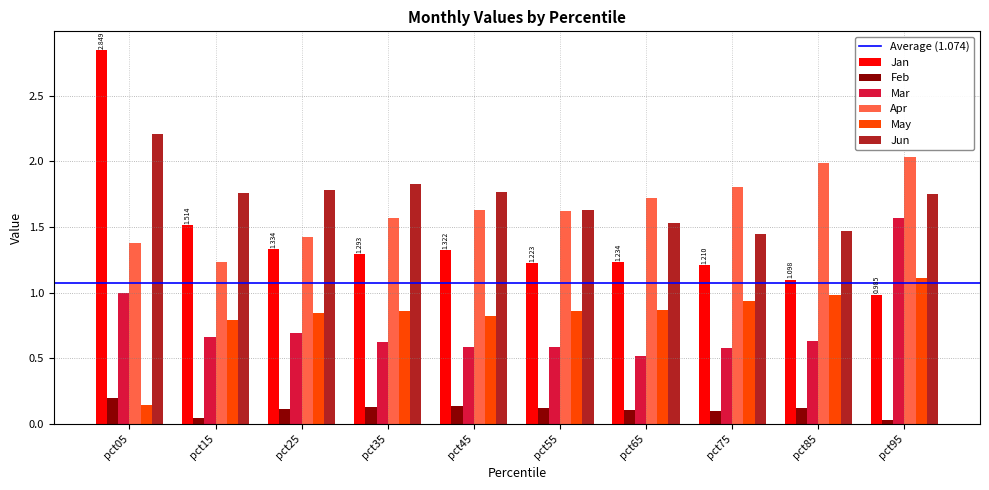

What is the value of the May bar at the 10th from the left?

1.1